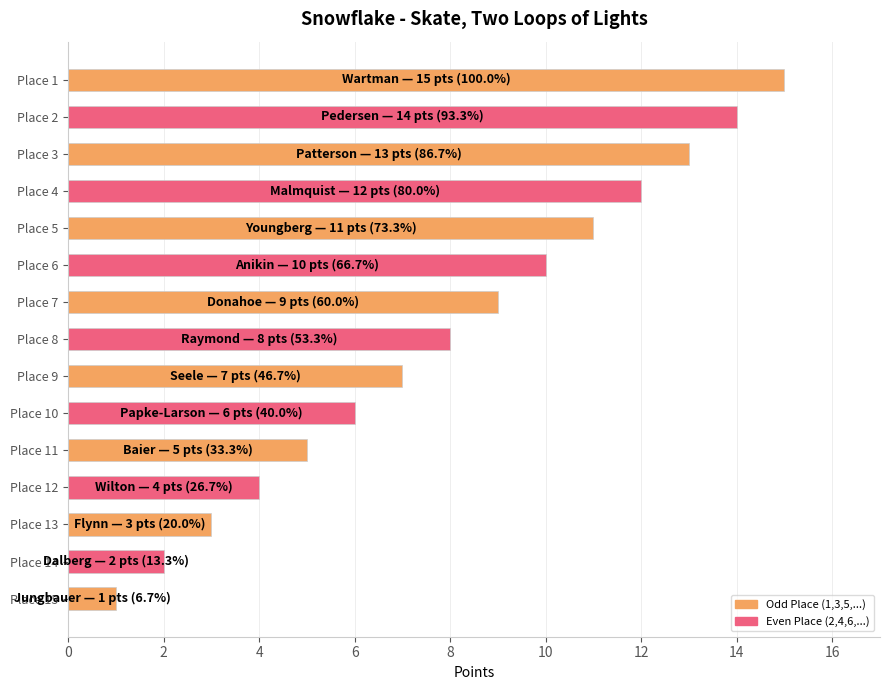

The value at Place 10 is 6. True or false?

True